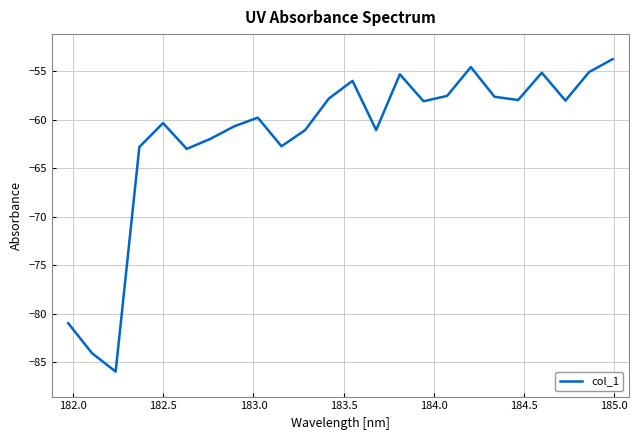

How many interior local valleys (lower than both neighbors) does the data have?

7